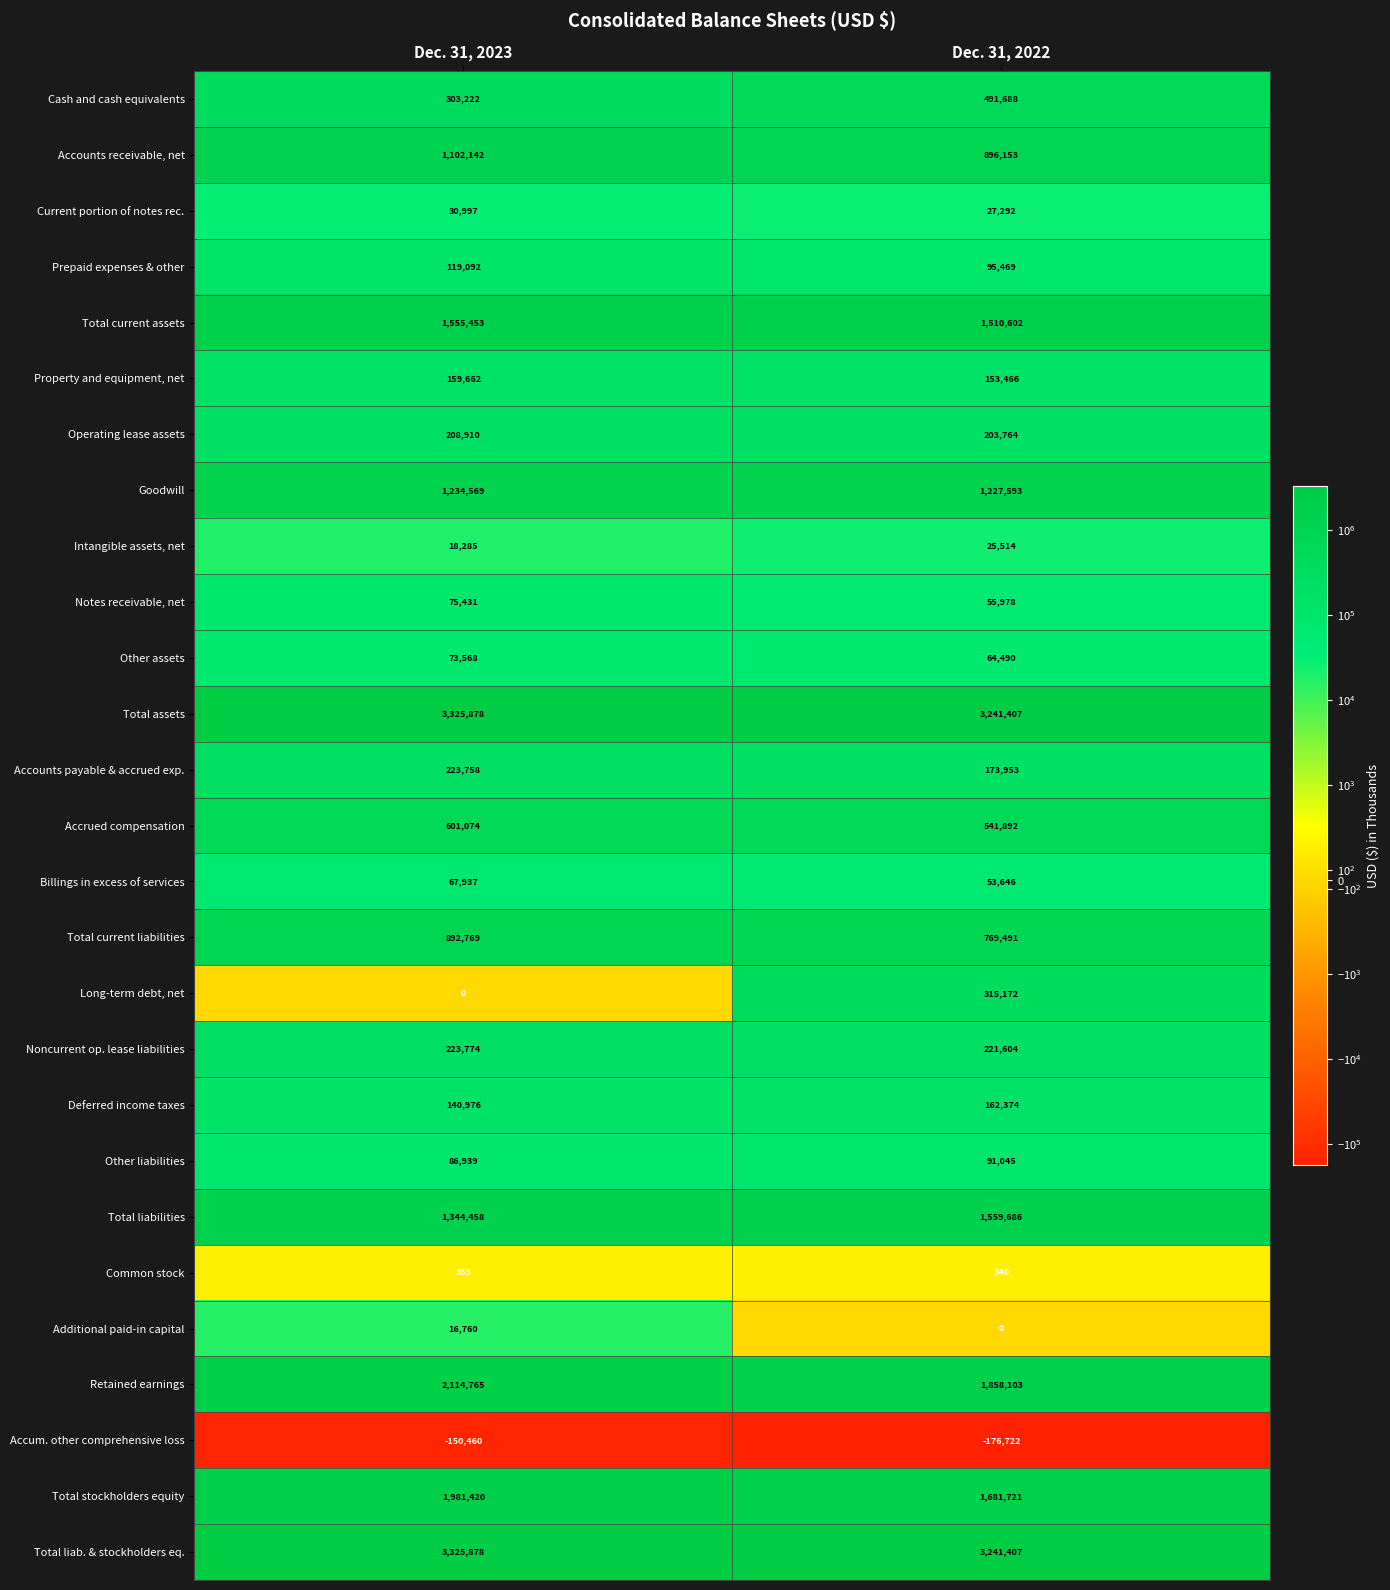

The Current portion of notes rec. series shows 10294 at Dec. 31, 2022. True or false?

False